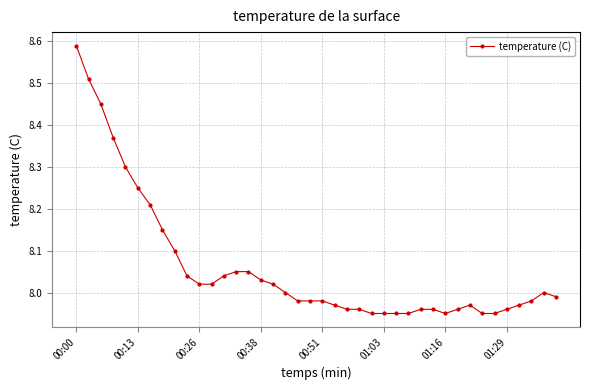

True or false: the data has more than 0 interior local peaks.

True